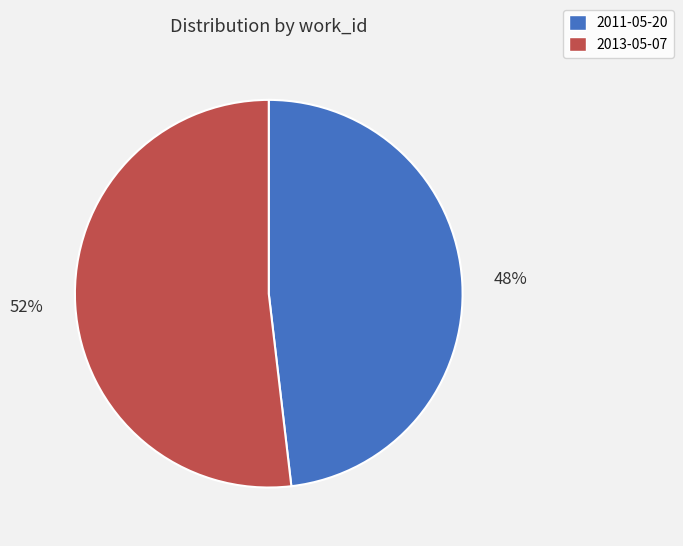

What is the smallest slice in the pie chart?

2011-05-20